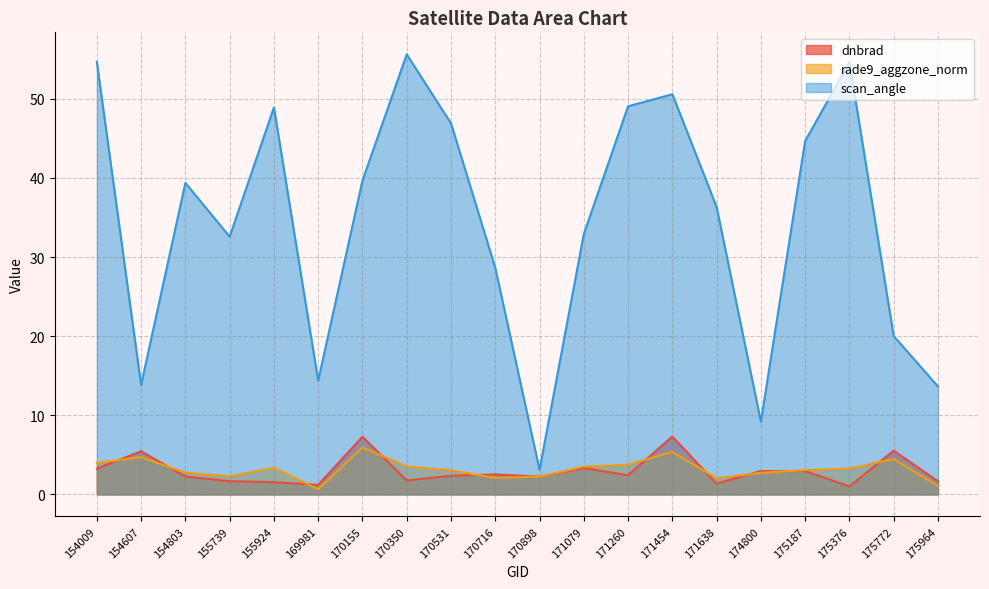

Reading left to right, what are all the values shown in this chart?

dnbrad: 154009=3.3	154607=5.5	154803=2.3	155739=1.7	155924=1.5	169981=1.2	170155=7.3	170350=1.8	170531=2.4	170716=2.5	170898=2.2	171079=3.3	171260=2.4	171454=7.3	171638=1.4	174800=3.0	175187=3.0	175376=1.0	175772=5.5	175964=1.7
rade9_aggzone_norm: 154009=4.0	154607=4.7	154803=2.7	155739=2.3	155924=3.4	169981=0.6	170155=5.9	170350=3.5	170531=3.0	170716=2.1	170898=2.2	171079=3.5	171260=3.8	171454=5.4	171638=2.0	174800=2.7	175187=3.1	175376=3.3	175772=4.5	175964=1.1
scan_angle: 154009=54.7	154607=13.8	154803=39.4	155739=32.6	155924=48.9	169981=14.4	170155=39.7	170350=55.6	170531=46.9	170716=28.6	170898=3.1	171079=32.9	171260=49.1	171454=50.6	171638=36.3	174800=9.2	175187=44.7	175376=54.6	175772=20.0	175964=13.6